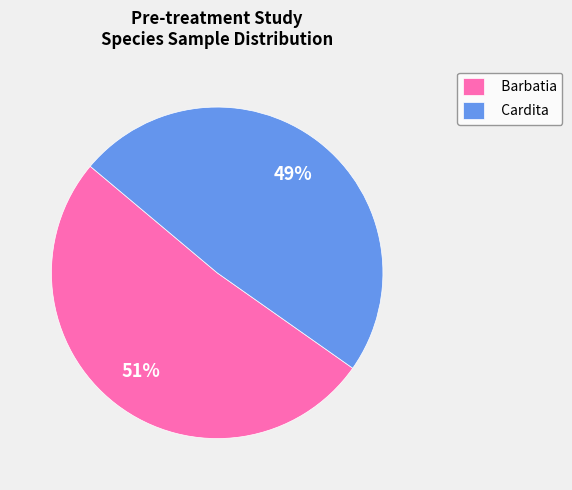

Is there a majority slice in this chart?

Yes